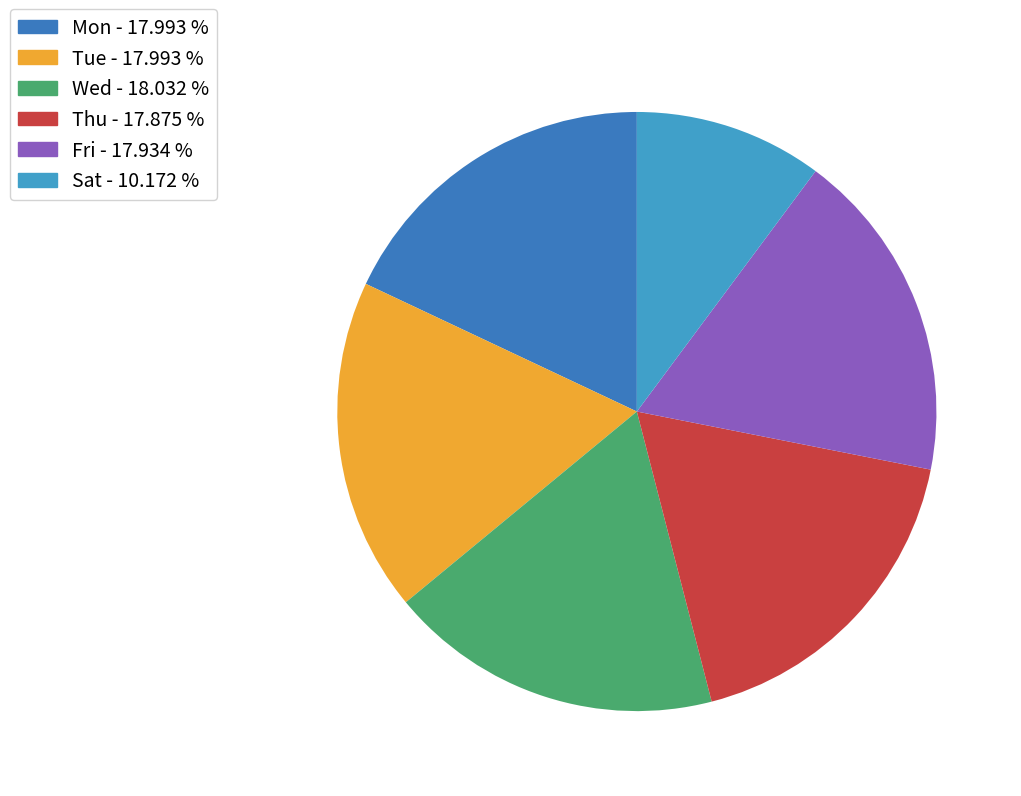

Is Sat the majority of the pie?

No